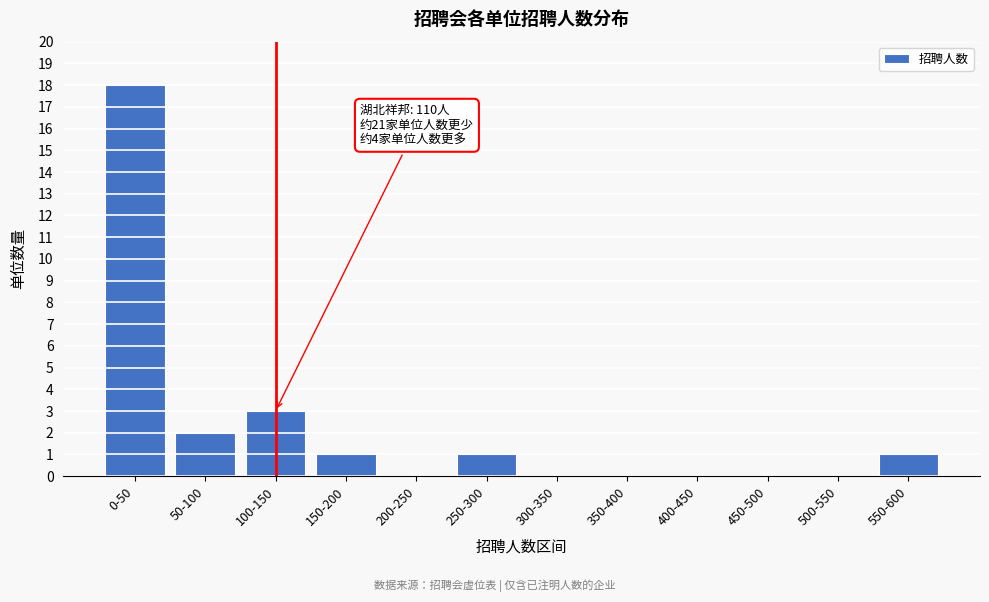

Reading left to right, list all the values displayed in this chart.

0-50=18	50-100=2	100-150=3	150-200=1	200-250=0	250-300=1	300-350=0	350-400=0	400-450=0	450-500=0	500-550=0	550-600=1